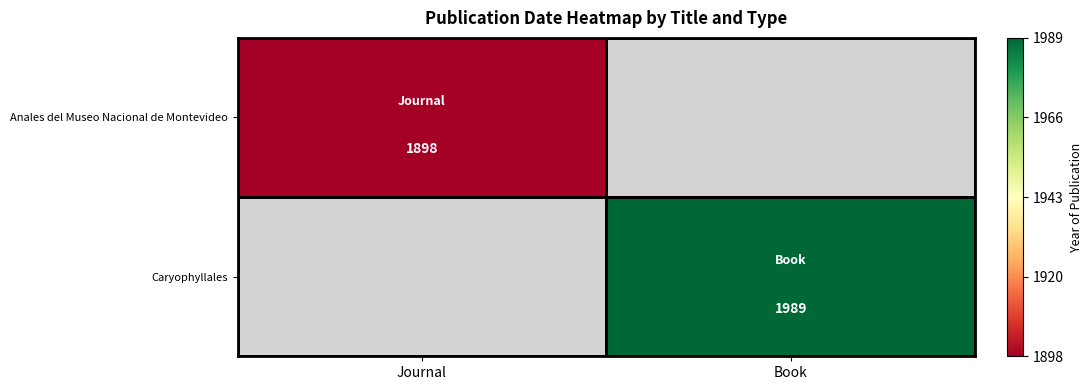

Is it true that Anales del Museo Nacional de Montevideo equals 2648 at Journal?

False